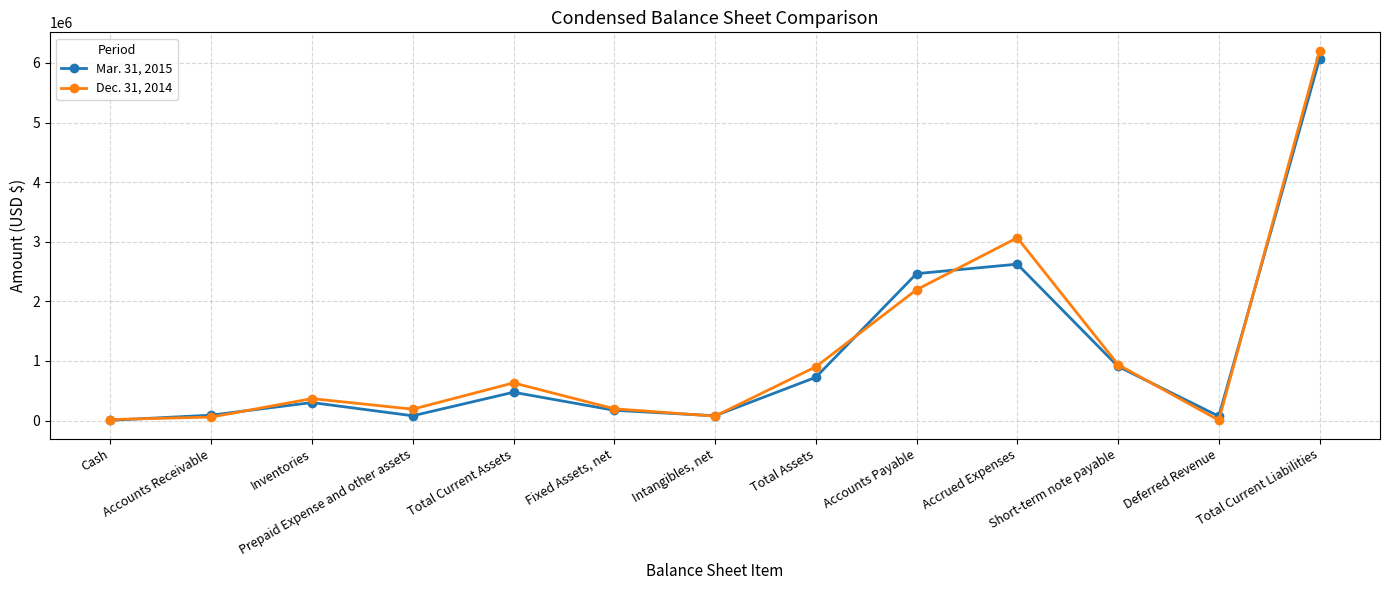

What position from the left is Total Current Assets?

5